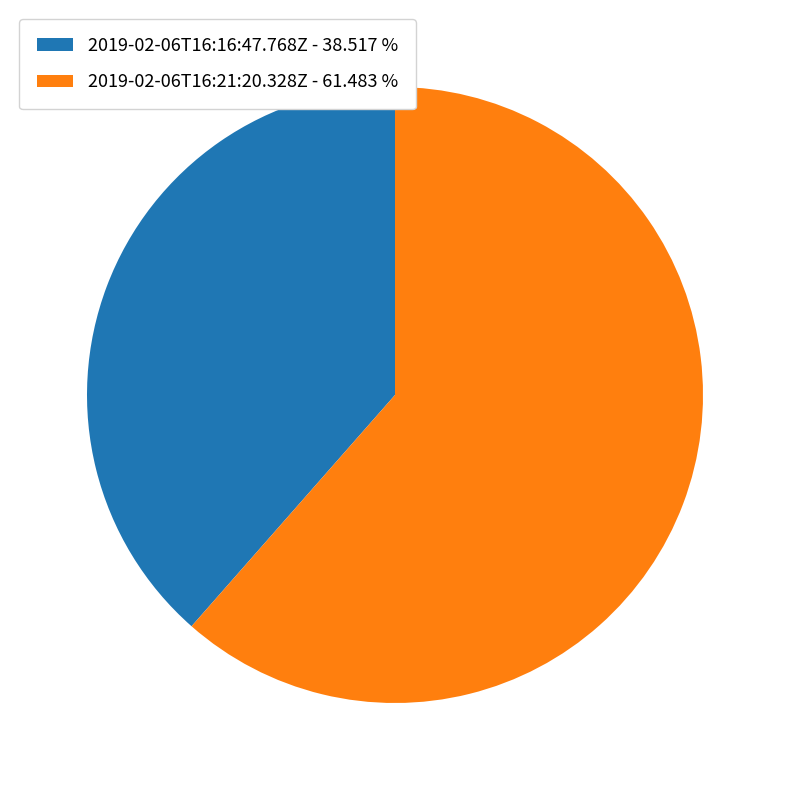

Combined, do 2019-02-06T16:21:20.328Z - 61.483 % and 2019-02-06T16:16:47.768Z - 38.517 % account for over 50%?

Yes